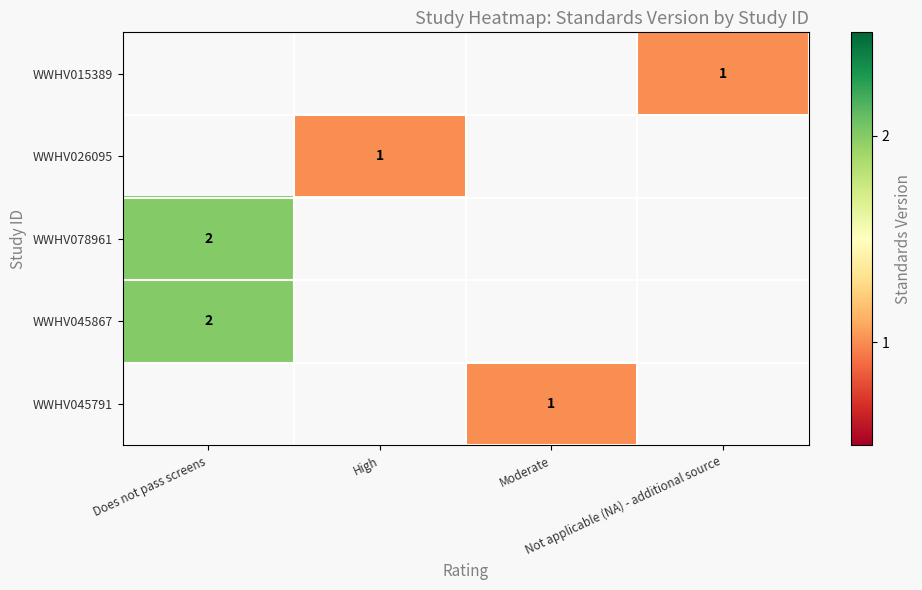

List the labels in order of row_1 value, smallest first.

Does not pass screens, High, Moderate, Not applicable (NA) - additional source